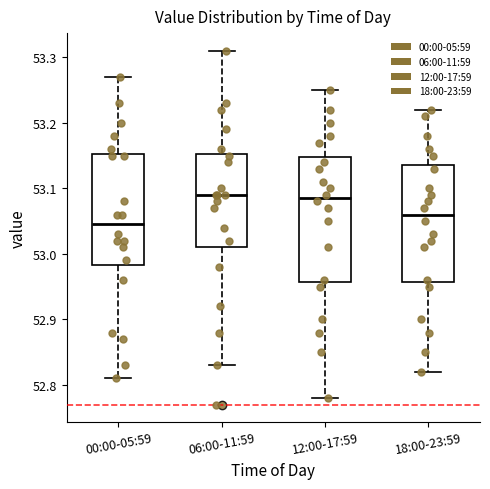

Where does the upper whisker of the box for 18:00-23:59 end on the y-axis? The values are not printed on the chart, so give them approximately, as read against the axis.

53.22